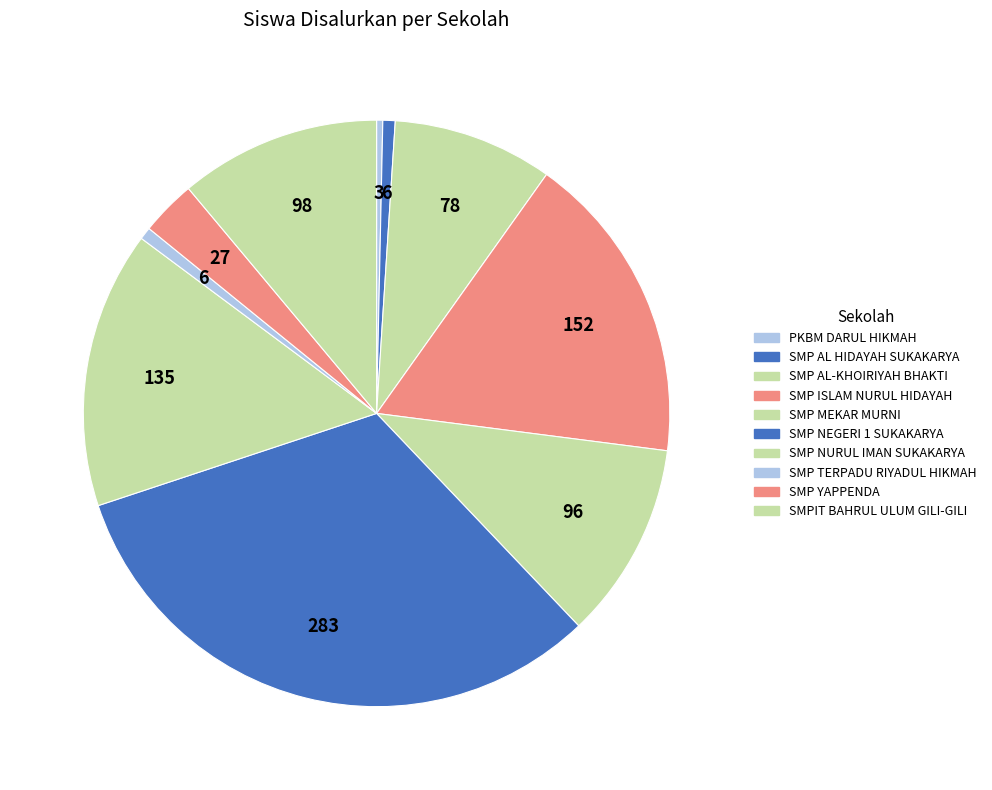

How many segments does this pie chart have?

10